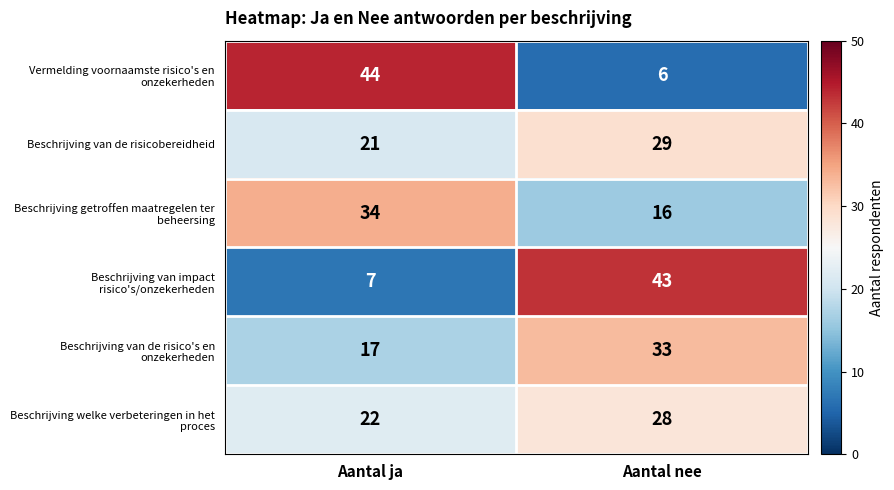

The value of Beschrijving van de risicobereidheid at Aantal ja is 5. True or false?

False